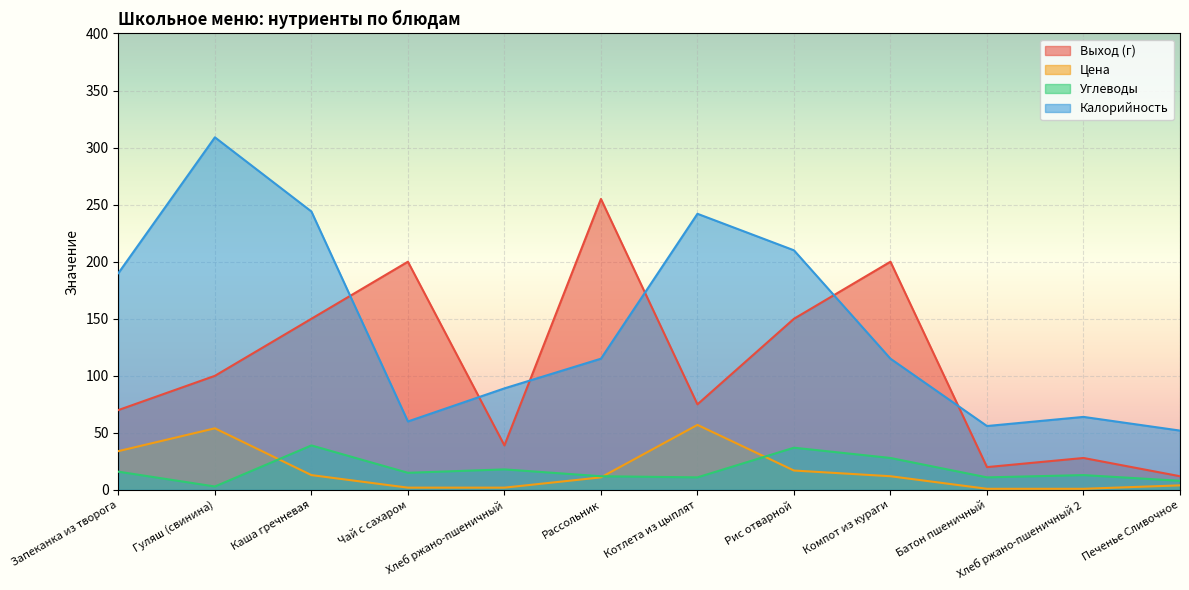

What is the total value across all series at Хлеб ржано-пшеничный?

148